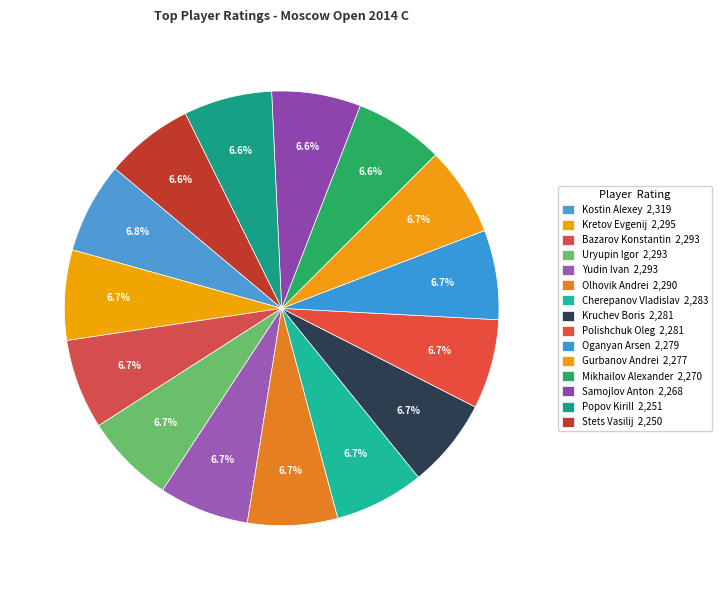

How many segments does this pie chart have?

15